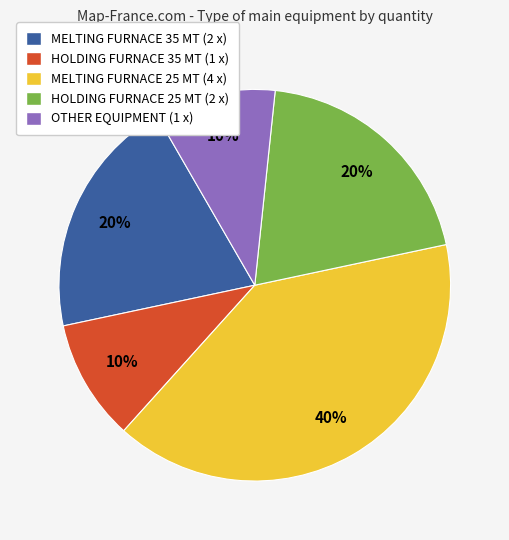

To the nearest percent, what is the average slice percentage?

20%